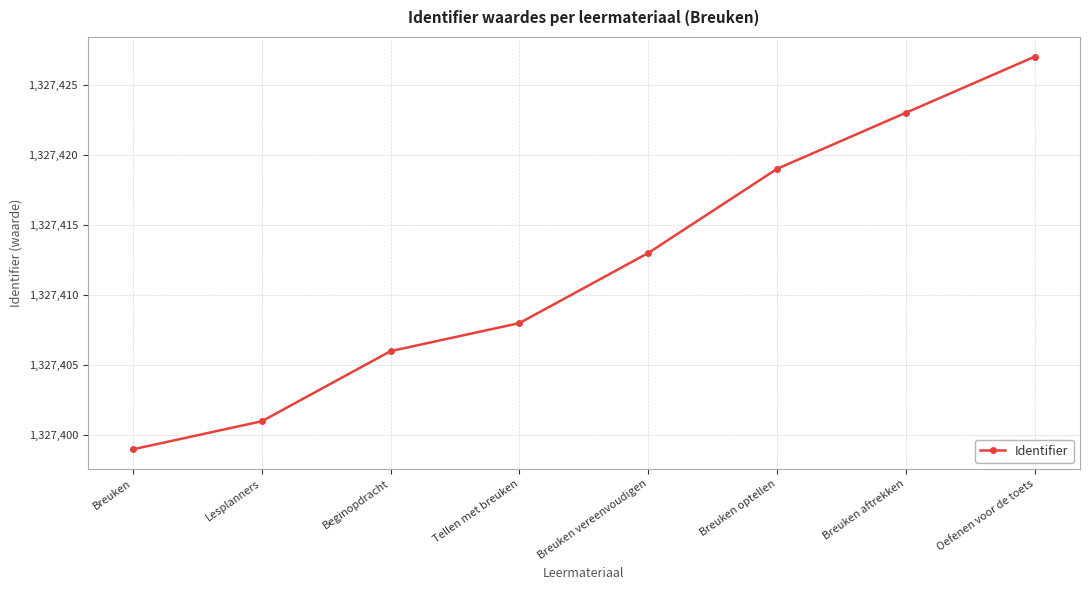

Reading left to right, list all the values displayed in this chart.

1327399	1327401	1327406	1327408	1327413	1327419	1327423	1327427